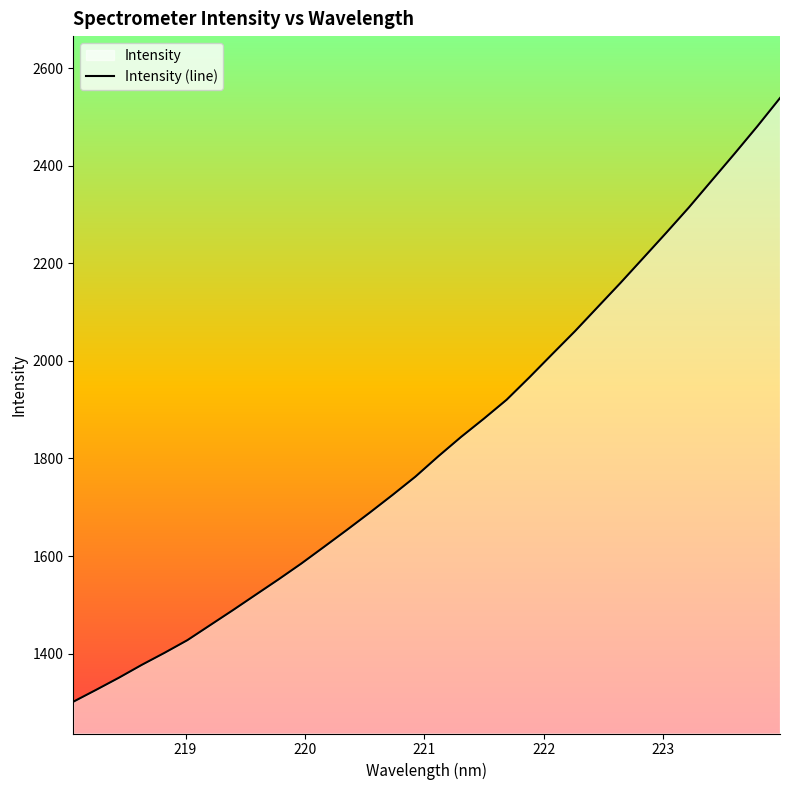

What is the difference between the maximum and minimum values?

1237.1